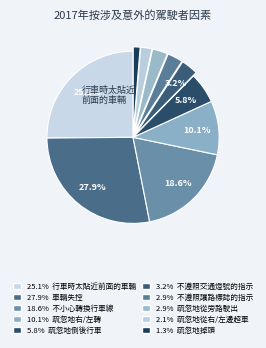

How many slices are in this pie chart?

10